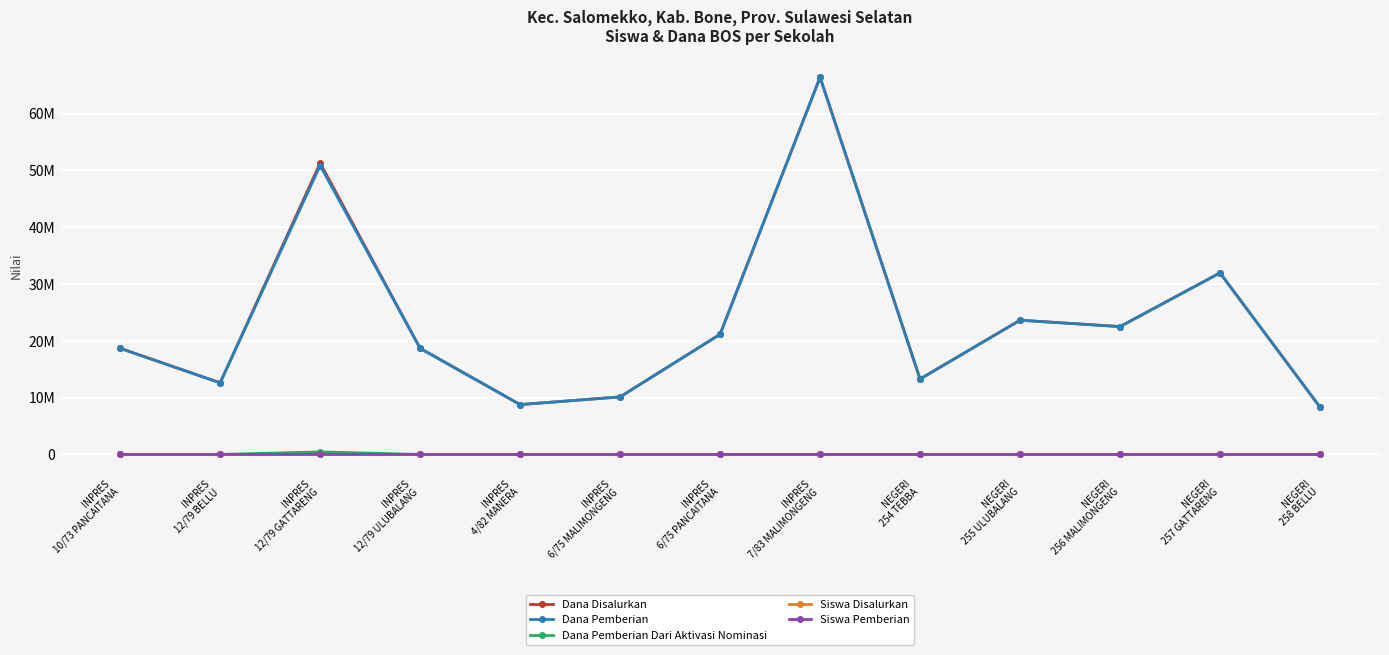

What are all the series names shown in the legend?

Dana Disalurkan, Dana Pemberian, Dana Pemberian Dari Aktivasi Nominasi, Siswa Disalurkan, Siswa Pemberian